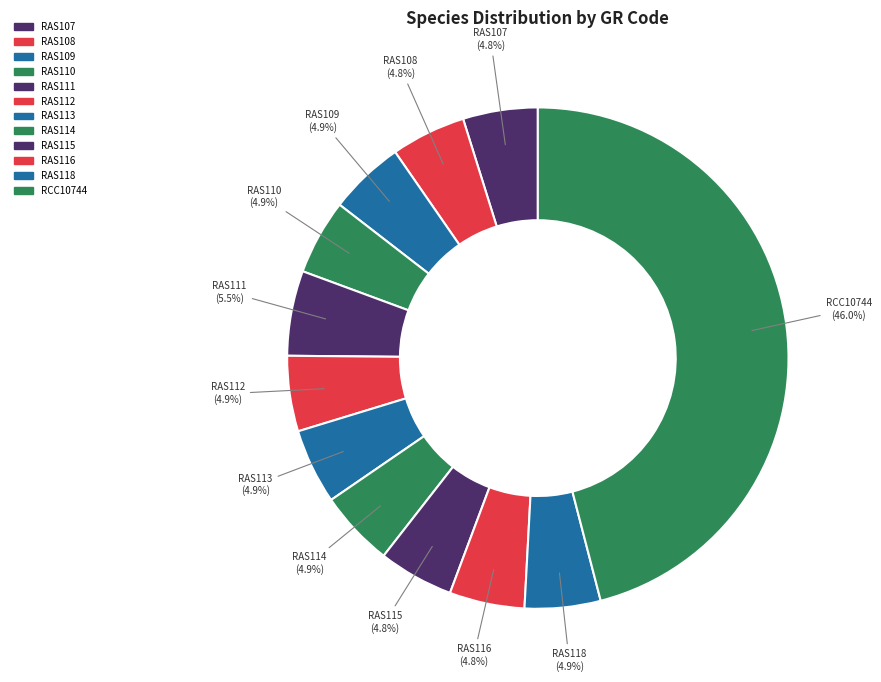

How many segments does this pie chart have?

12